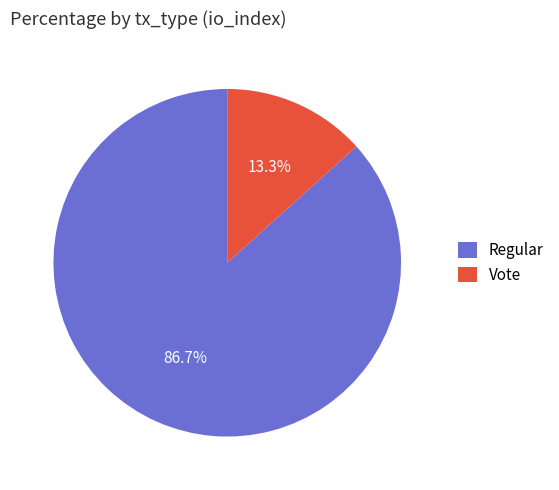

Count the number of slices in the pie.

2